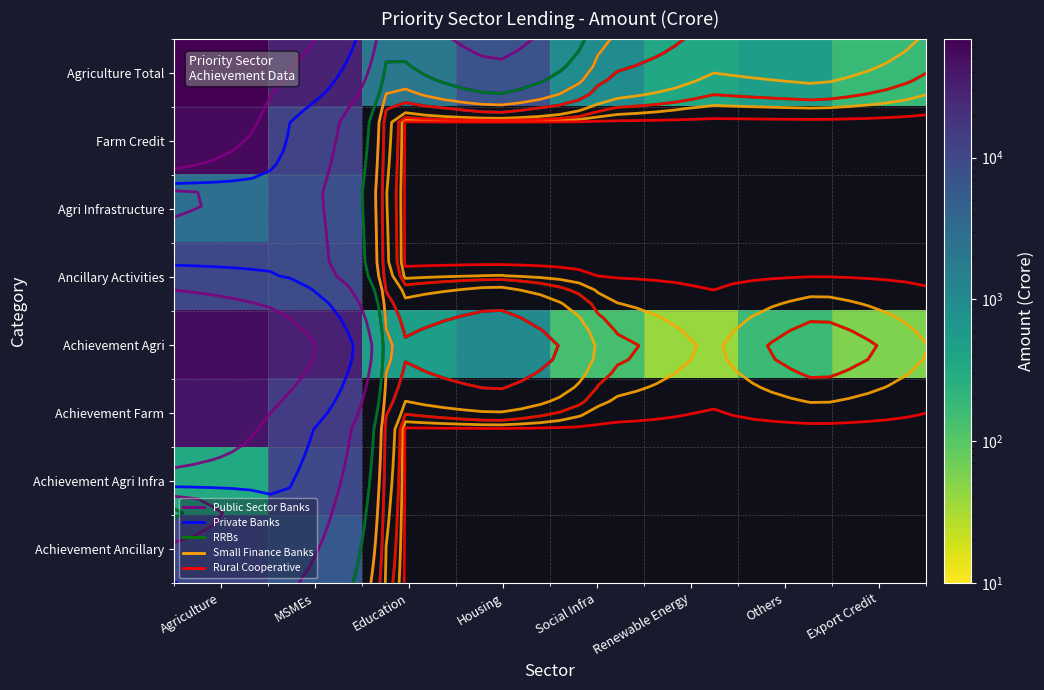

What is the difference between the maximum and second lowest values in the Achievement Agri series?

51726.5